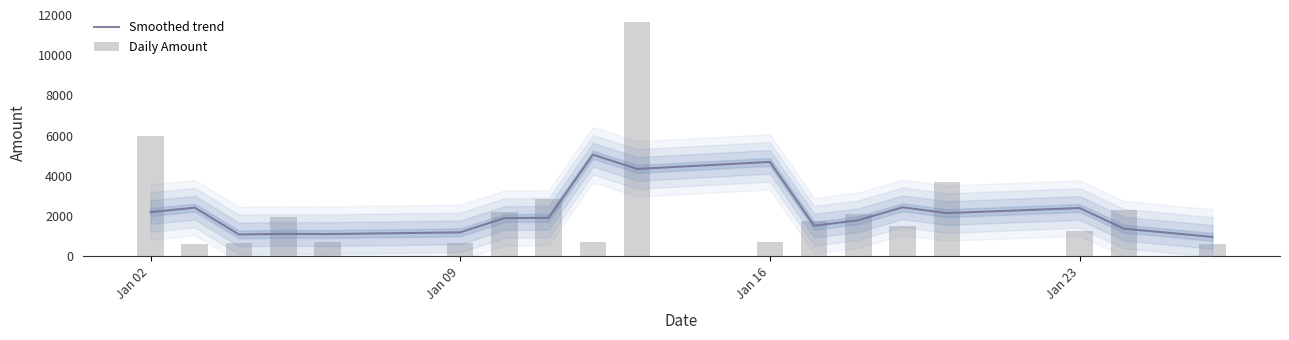

How many categories are shown in the chart?

18